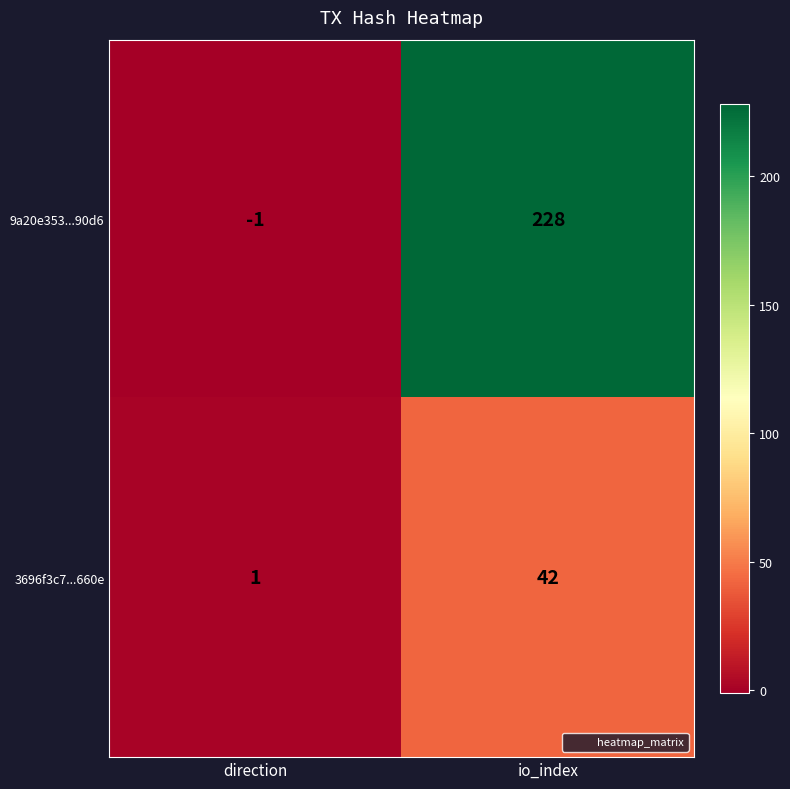

What is the difference between the maximum and minimum values in the 9a20e353...90d6 series?

229